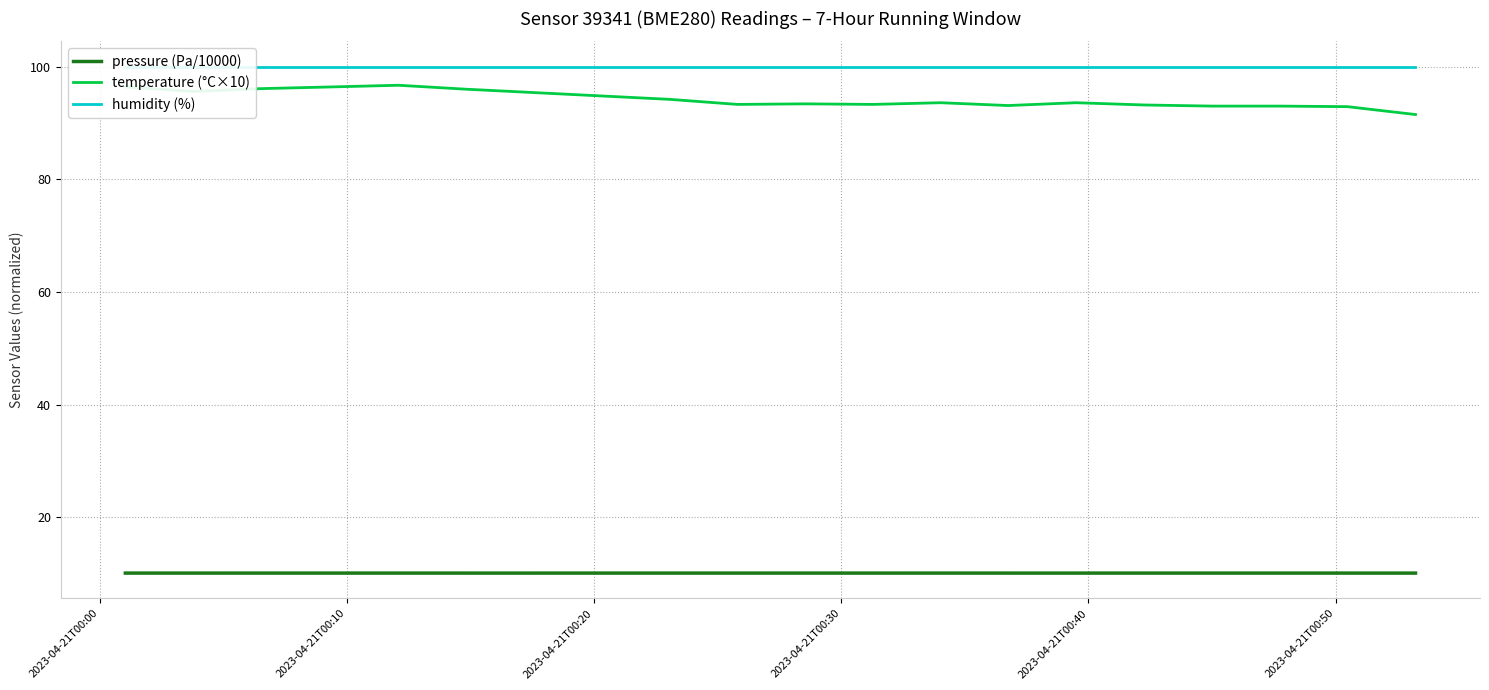

Is this an area chart (filled region under the line)?

No